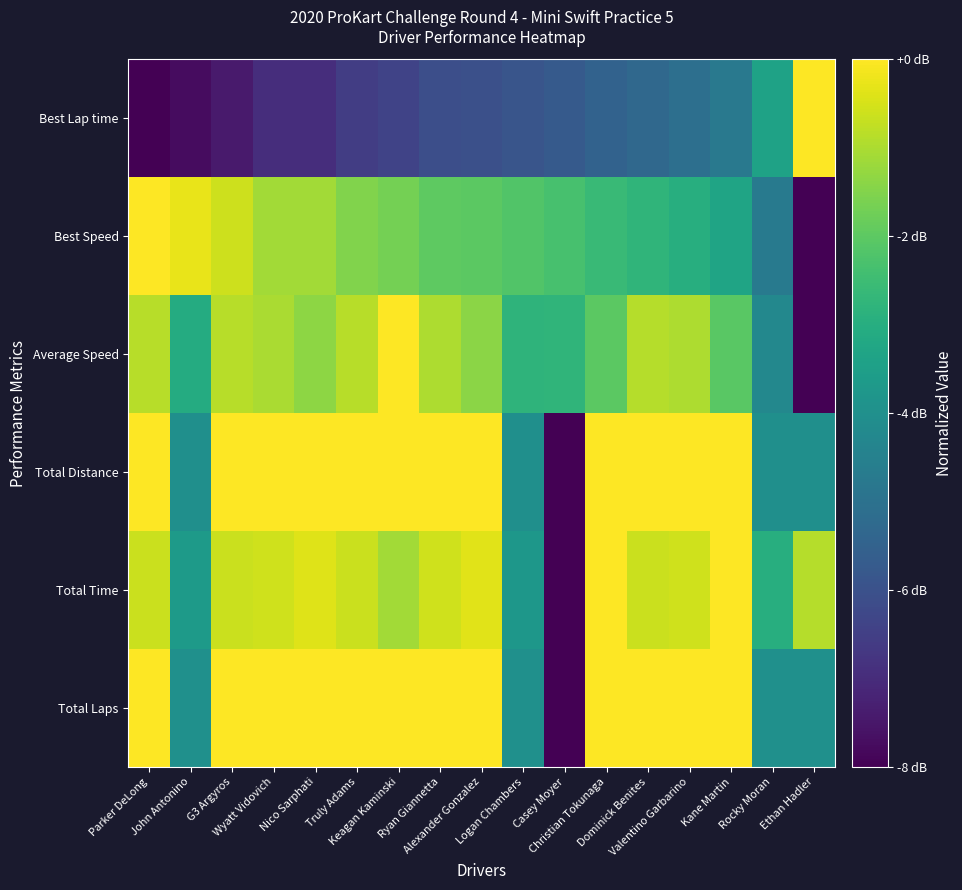

What is the difference between the highest and lowest values at Nico Sarphati?

0.9